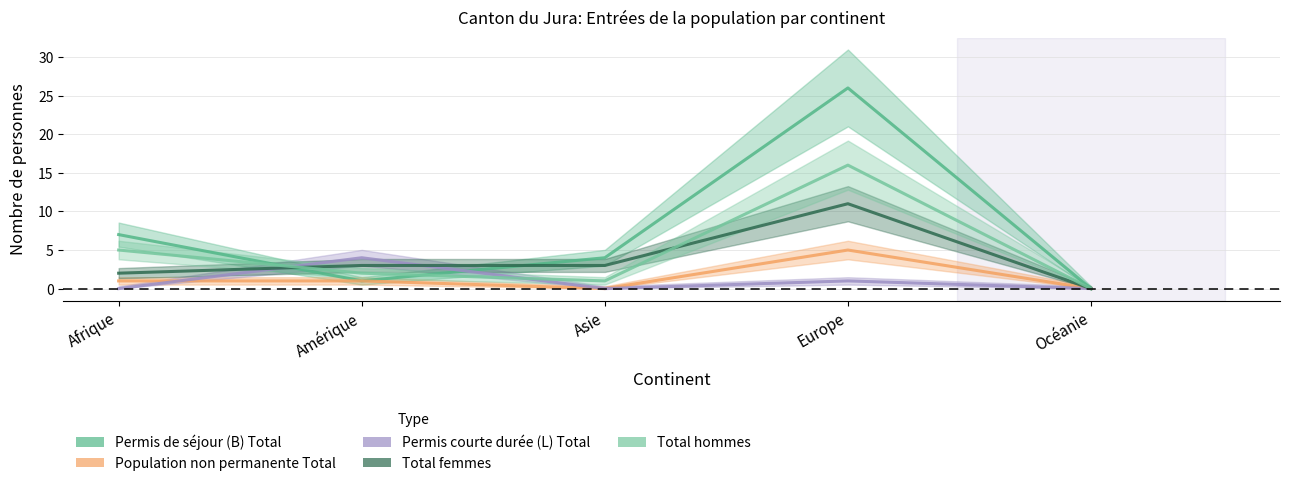

Reading left to right, what are all the values shown in this chart?

Permis de séjour (B) Total: 7	1	4	26	0
Population non permanente Total: 1	1	0	5	0
Permis courte durée (L) Total: 0	4	0	1	0
Total femmes: 2	3	3	11	0
Total hommes: 5	2	1	16	0